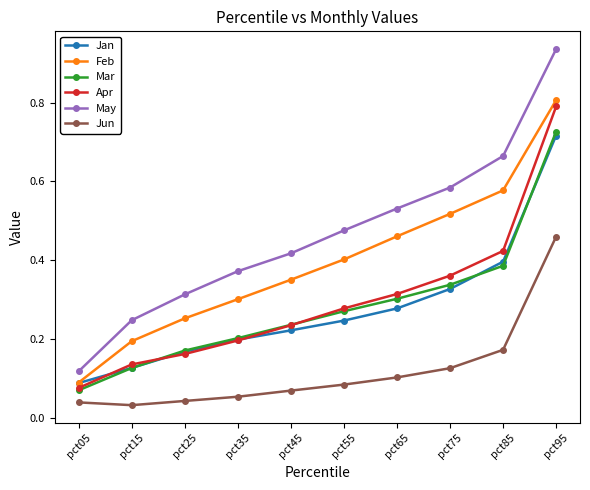

Which series changed the most between pct05 and pct95?

May